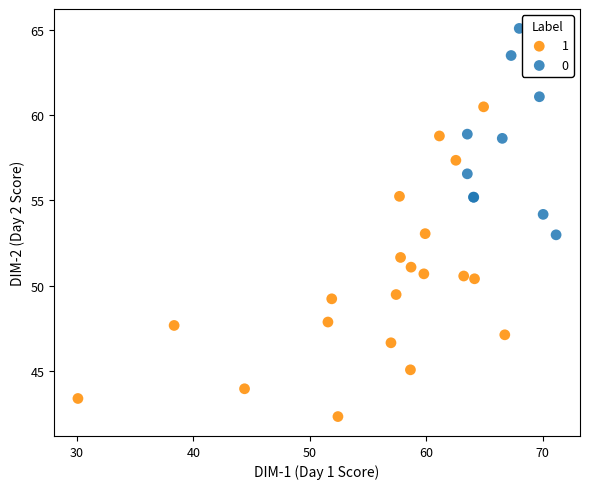

Which series reaches the minimum Y coordinate?

1